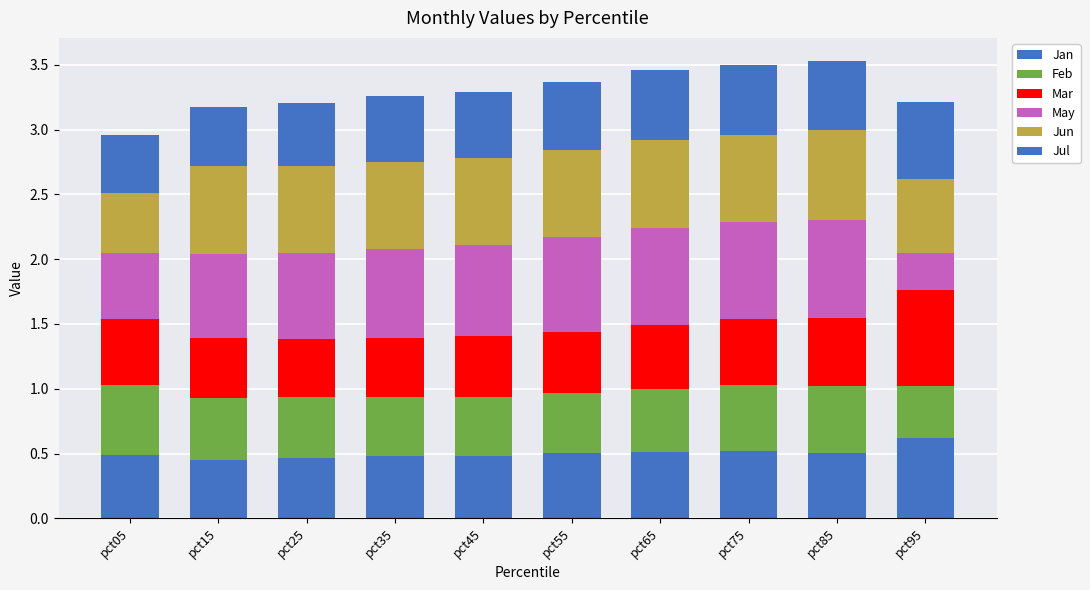

What is the difference between the maximum and second lowest values in the Feb series?

0.1